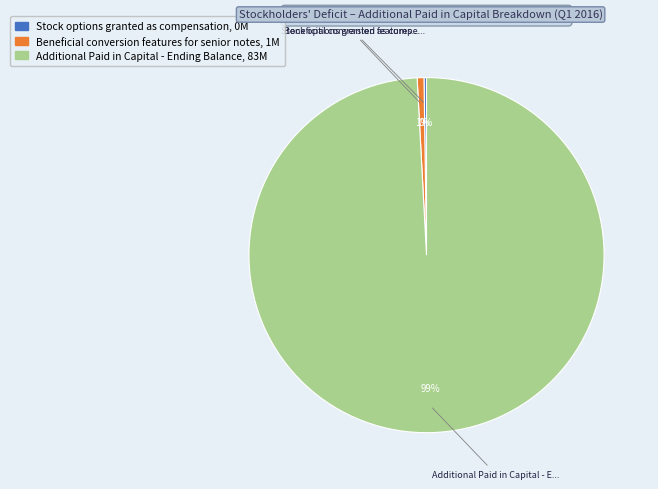

To the nearest percent, what is the difference between the largest and smallest slice percentages?

99%